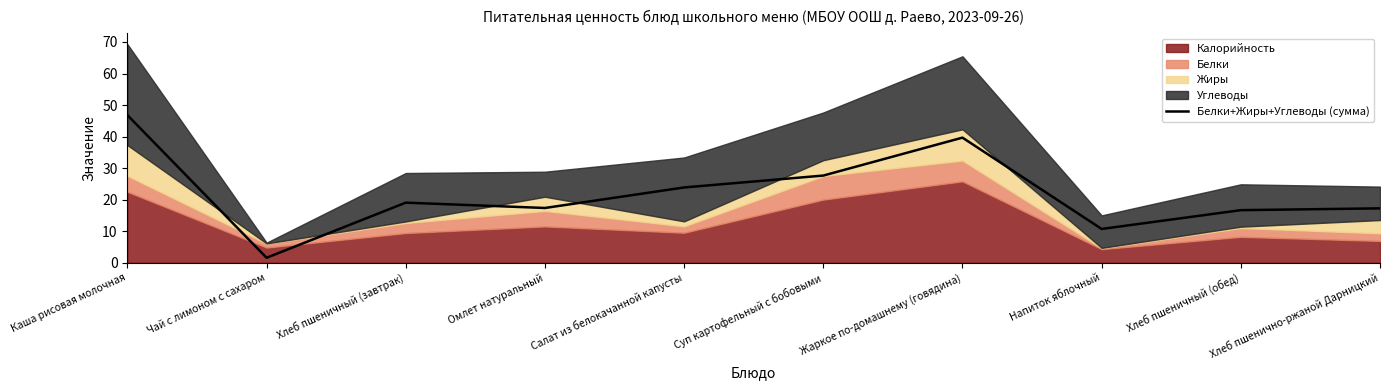

What is the value of the 9th point from the left?

16.7